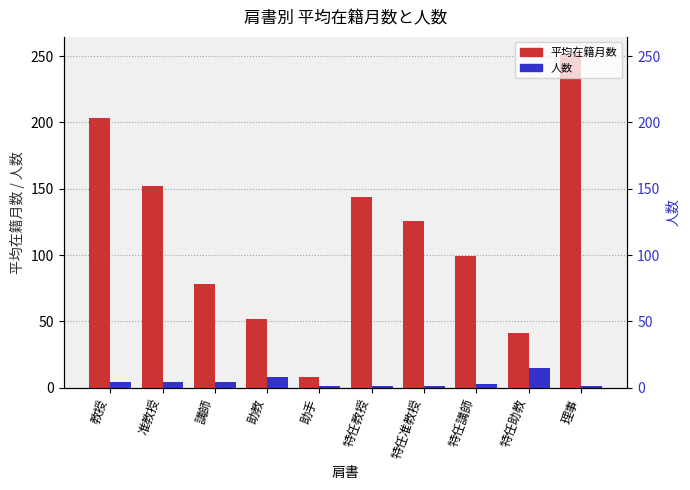

What are all the series names shown in the legend?

平均在籍月数, 人数